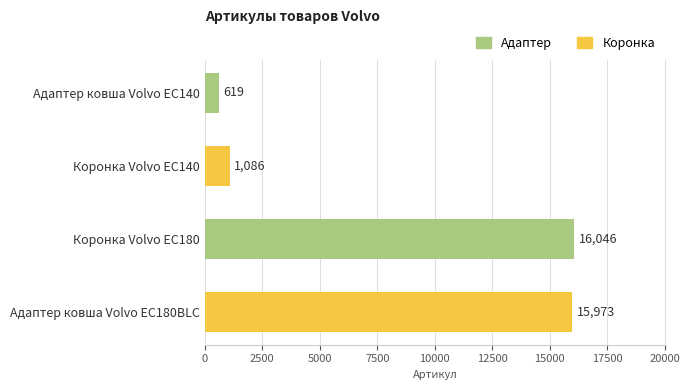

What is the smallest value displayed?

619